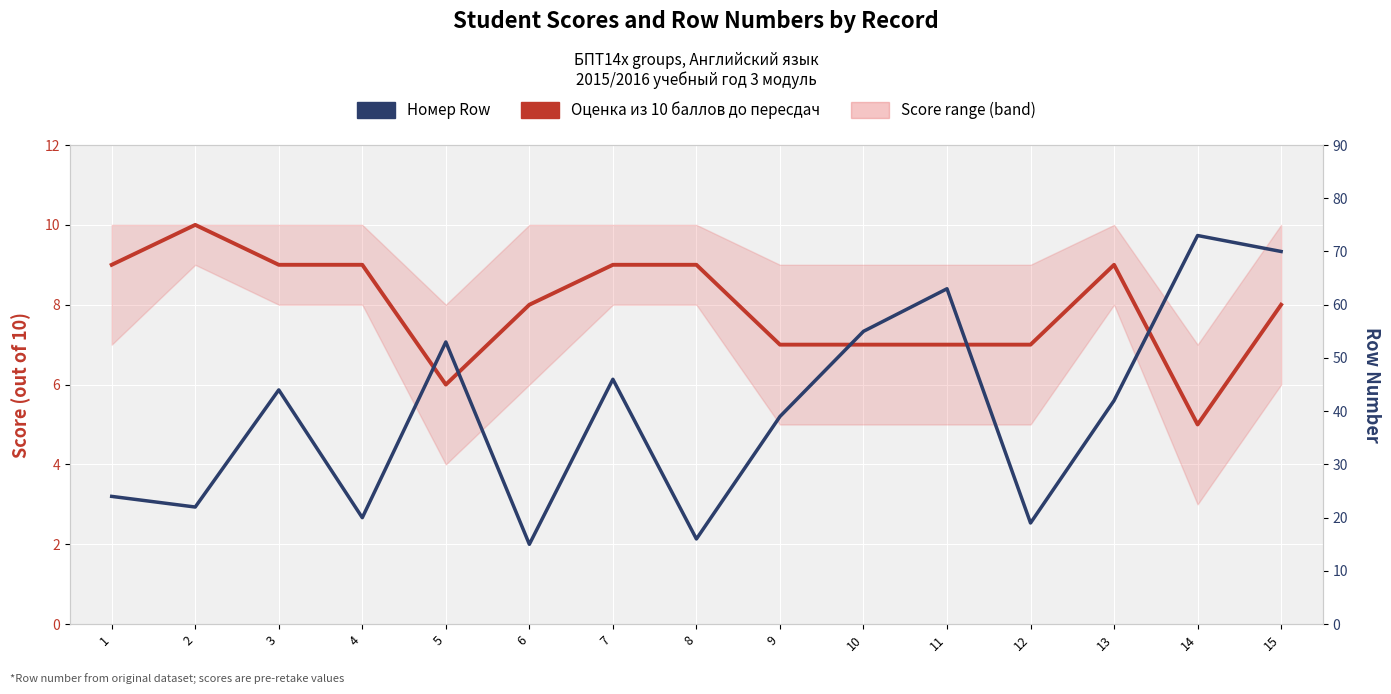

Which series changed the most between 8 and 14?

Номер Row